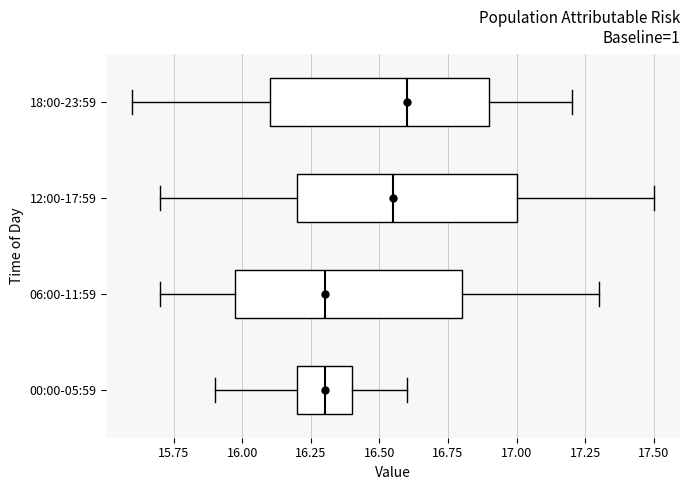

Reading bottom to top, transcribe this box plot: for each box, give where its median line is, the range the box spans, and where its two whiskers end, as read against the x-axis. The values are not printed on the chart, so give them approximately, as read against the axis.

00:00-05:59: median 16.30, box 16.20 to 16.40, whiskers 15.90 to 16.60
06:00-11:59: median 16.30, box 16.00 to 16.80, whiskers 15.70 to 17.30
12:00-17:59: median 16.55, box 16.20 to 17.00, whiskers 15.70 to 17.50
18:00-23:59: median 16.60, box 16.10 to 16.90, whiskers 15.60 to 17.20